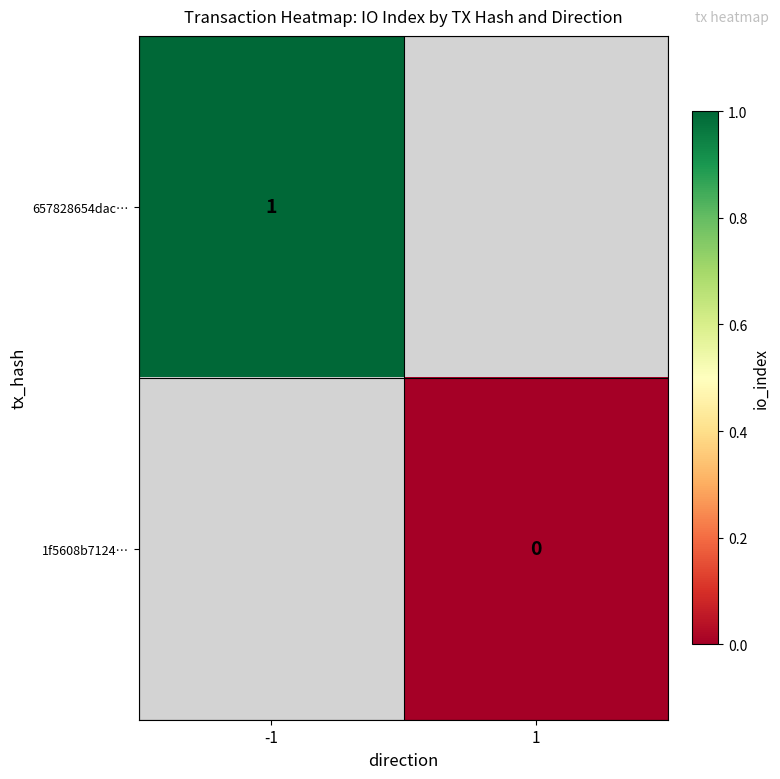

Is the value of 1f5608b7124… at 1 greater than the value of 657828654dac… at -1?

No